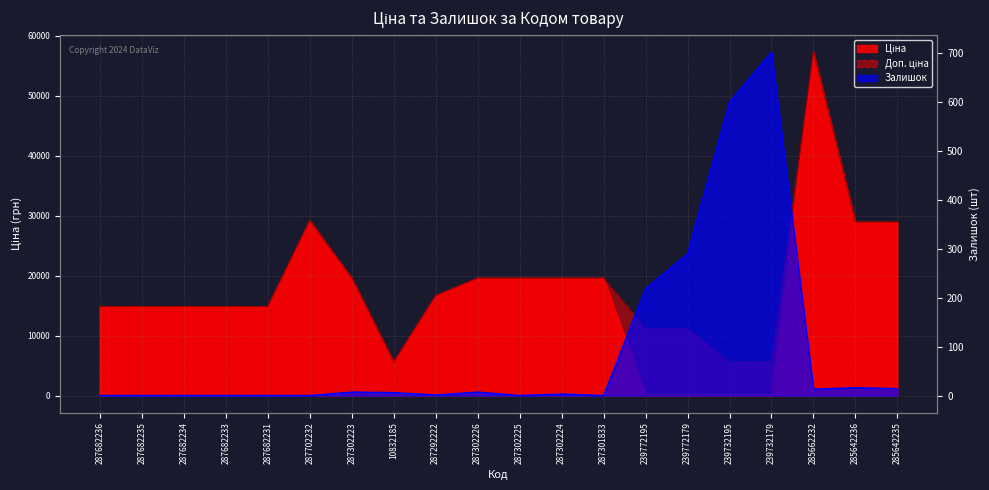

Which has a higher value, 239732195 or 285642235?

285642235